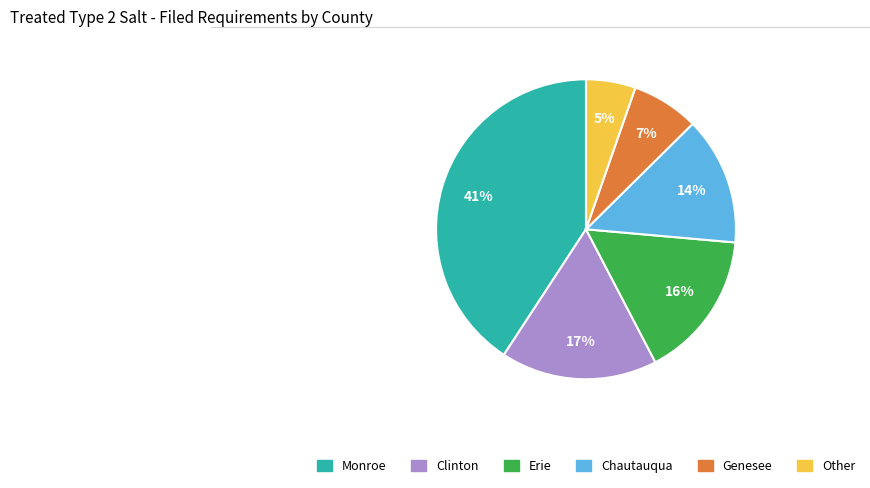

What percentage is the Chautauqua slice, to the nearest percent?

14%